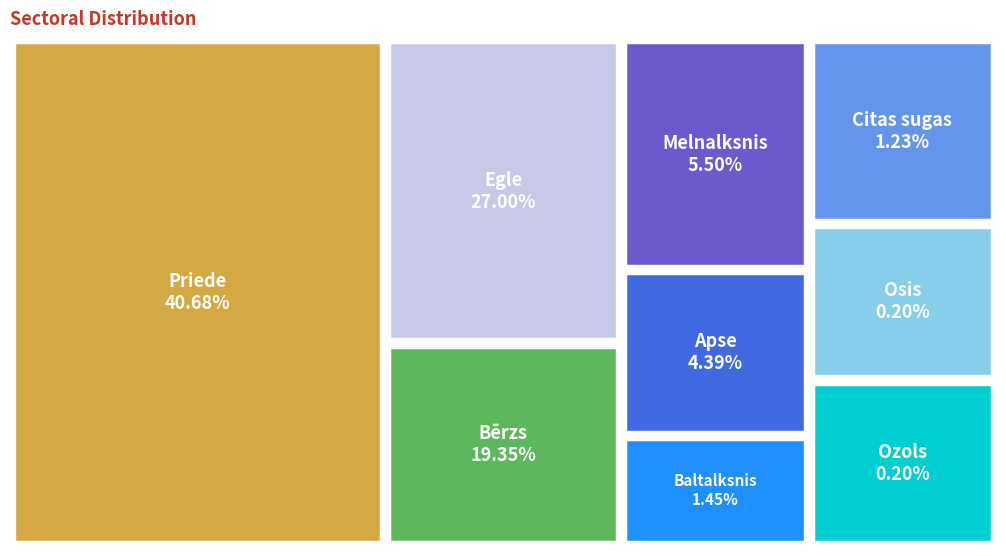

Count the number of slices in the pie.

9